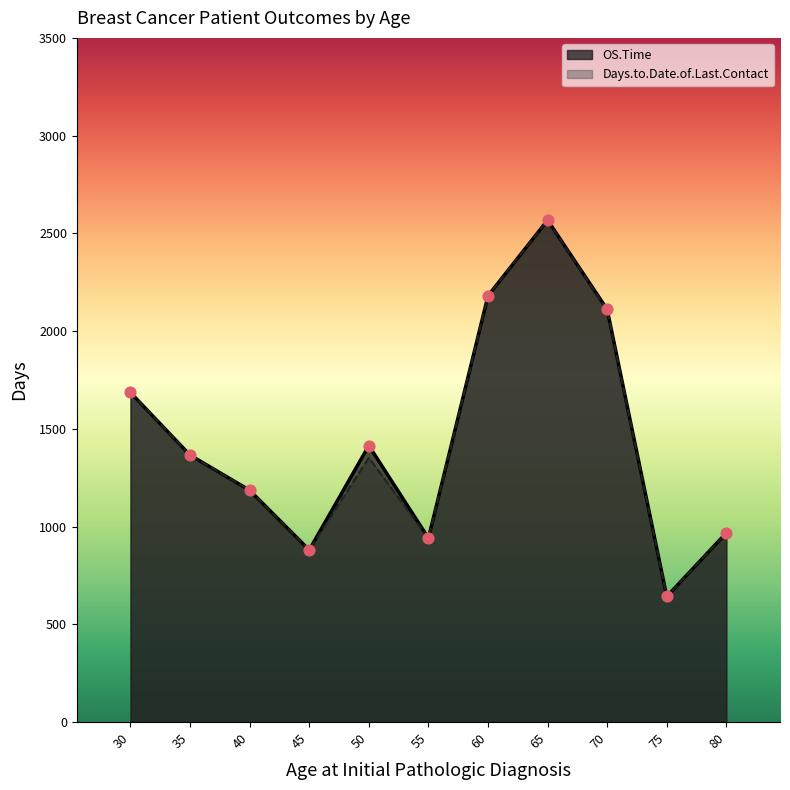

Which series contains the lowest Y value?

Days.to.Date.of.Last.Contact